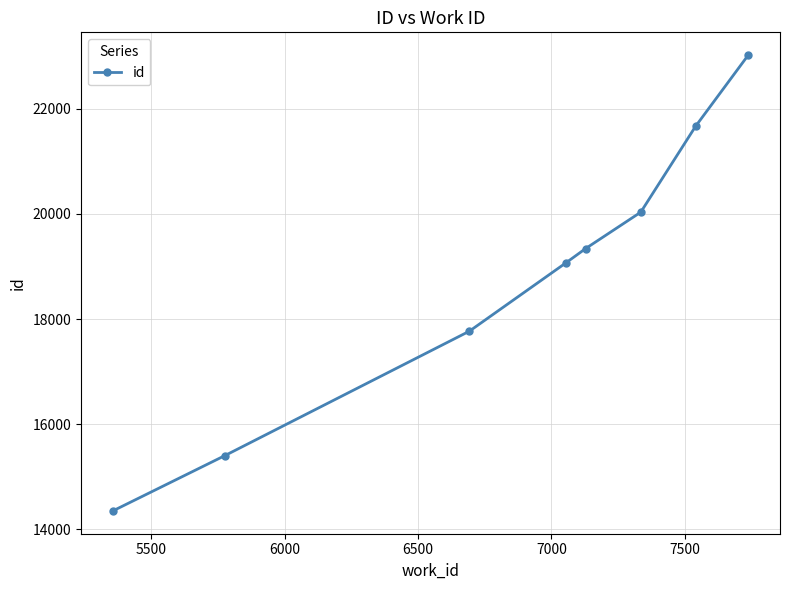

What is the difference between the maximum and minimum values?

8672